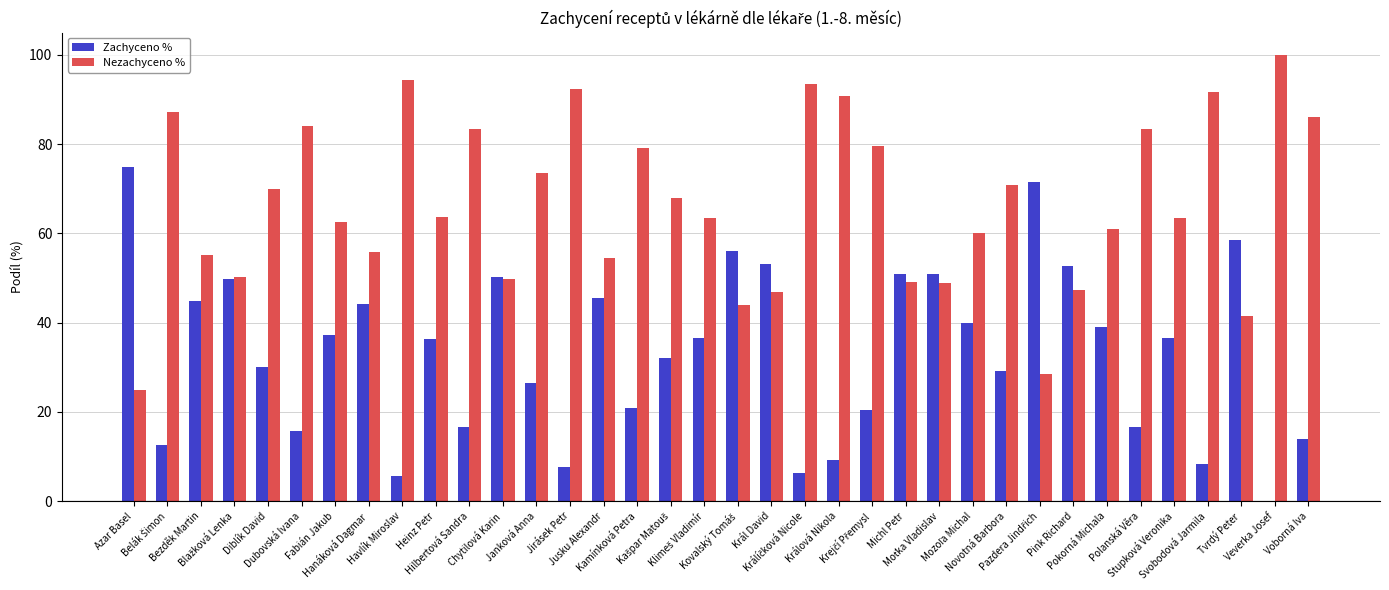

At which label does Zachyceno % first exceed 36?

Azar Basel